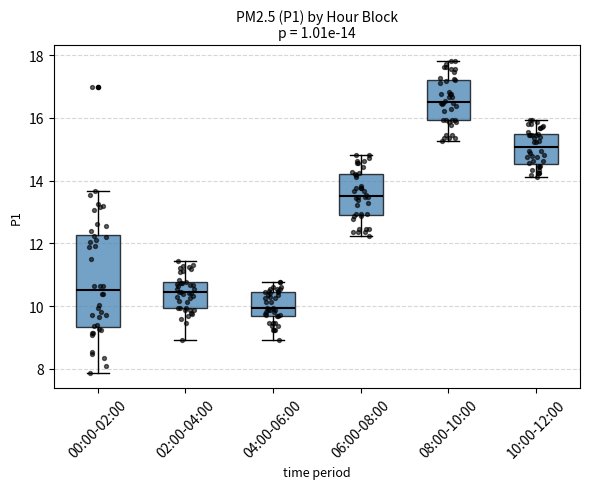

Which box's median line is the highest?

08:00-10:00